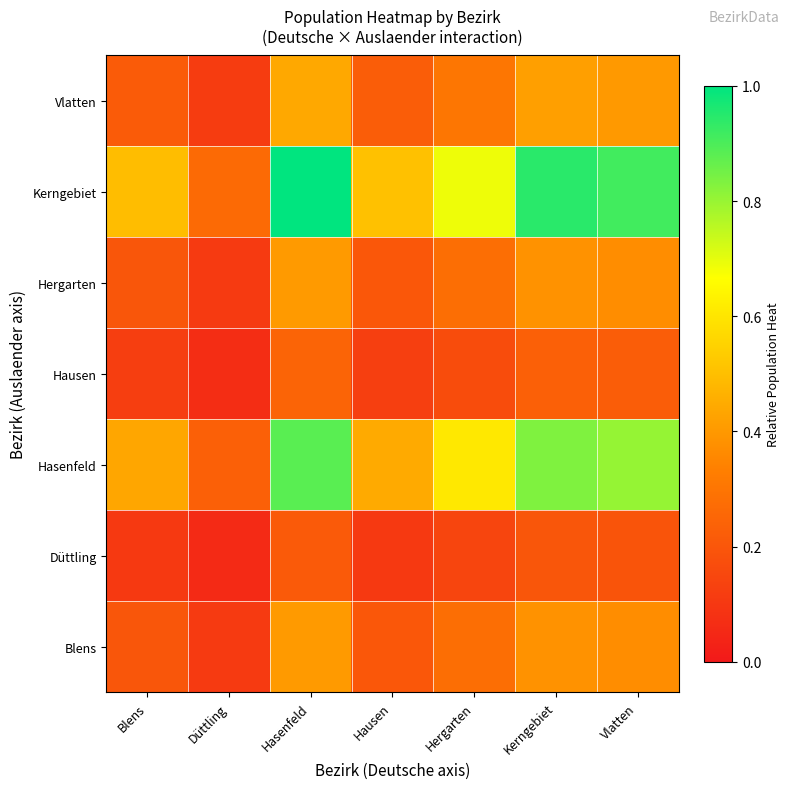

Reading left to right, transcribe all the data shown in this chart.

Blens: Blens=0.2	Düttling=0.1	Hasenfeld=0.4	Hausen=0.2	Hergarten=0.3	Kerngebiet=0.4	Vlatten=0.4
Düttling: Blens=0.1	Düttling=0.1	Hasenfeld=0.2	Hausen=0.1	Hergarten=0.1	Kerngebiet=0.2	Vlatten=0.2
Hasenfeld: Blens=0.4	Düttling=0.2	Hasenfeld=0.9	Hausen=0.4	Hergarten=0.6	Kerngebiet=0.8	Vlatten=0.8
Hausen: Blens=0.1	Düttling=0.1	Hasenfeld=0.2	Hausen=0.1	Hergarten=0.2	Kerngebiet=0.2	Vlatten=0.2
Hergarten: Blens=0.2	Düttling=0.1	Hasenfeld=0.4	Hausen=0.2	Hergarten=0.3	Kerngebiet=0.4	Vlatten=0.4
Kerngebiet: Blens=0.5	Düttling=0.3	Hasenfeld=1.0	Hausen=0.5	Hergarten=0.7	Kerngebiet=0.9	Vlatten=0.9
Vlatten: Blens=0.2	Düttling=0.1	Hasenfeld=0.4	Hausen=0.2	Hergarten=0.3	Kerngebiet=0.4	Vlatten=0.4